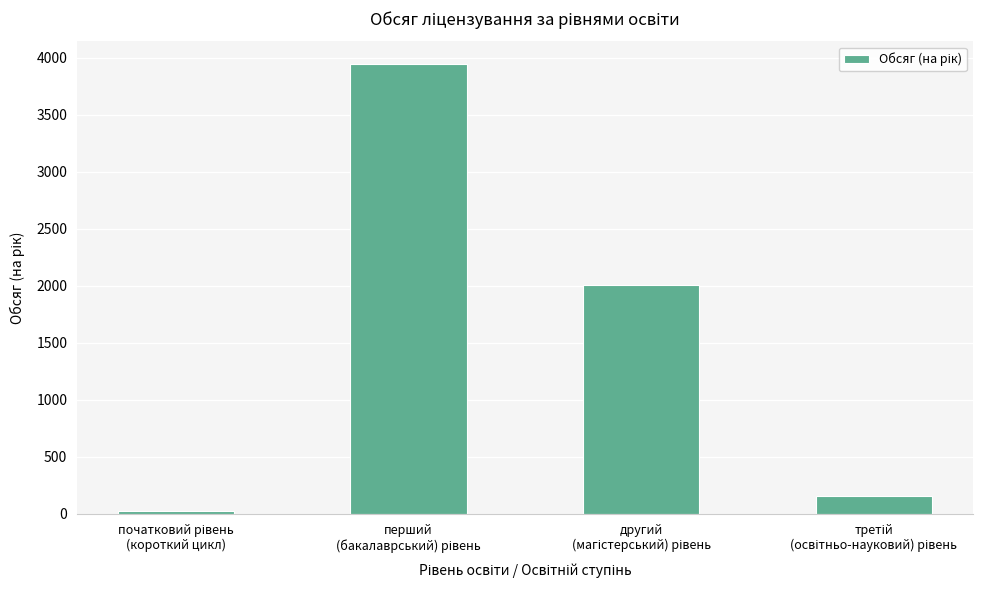

What is the difference between the maximum and minimum values?

3920